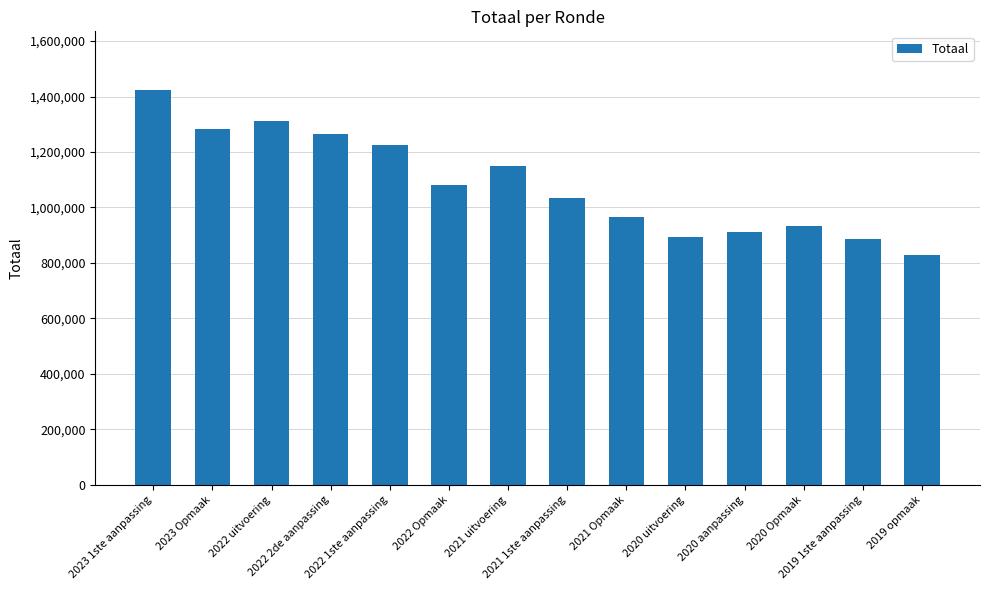

What is the maximum value shown in the chart?

1421721